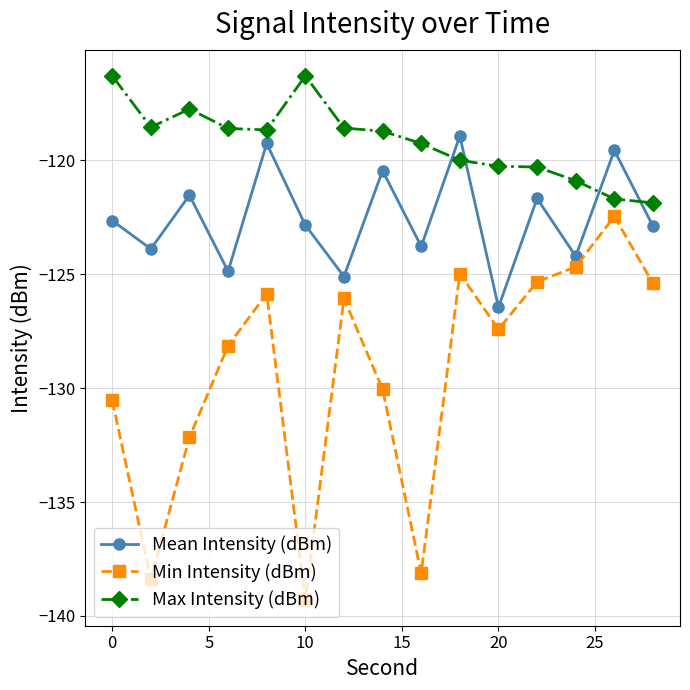

True or false: Min Intensity (dBm) has more than 1 interior local peaks.

True